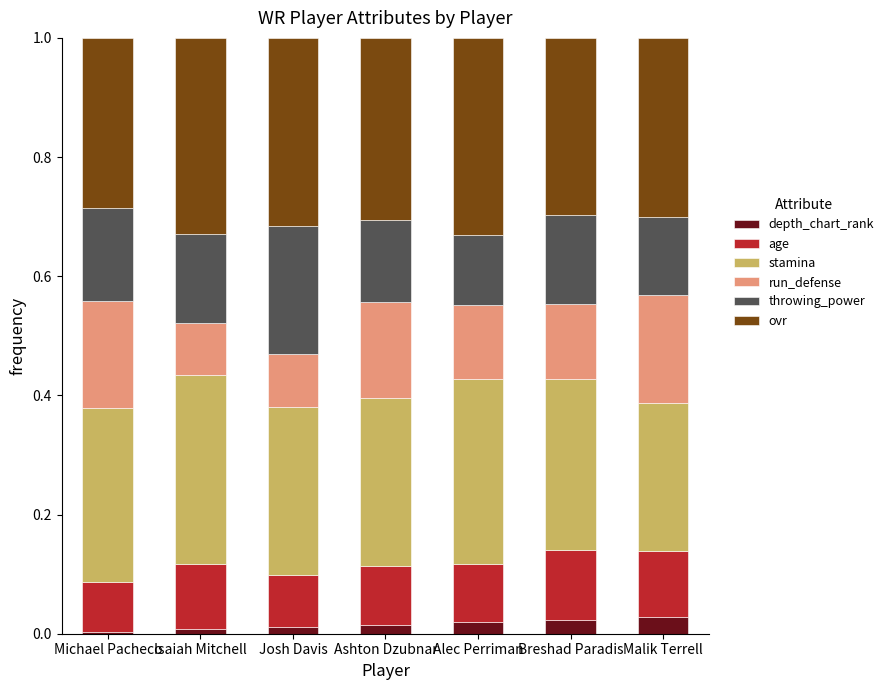

What is the total value across all series at Malik Terrell?

1.0